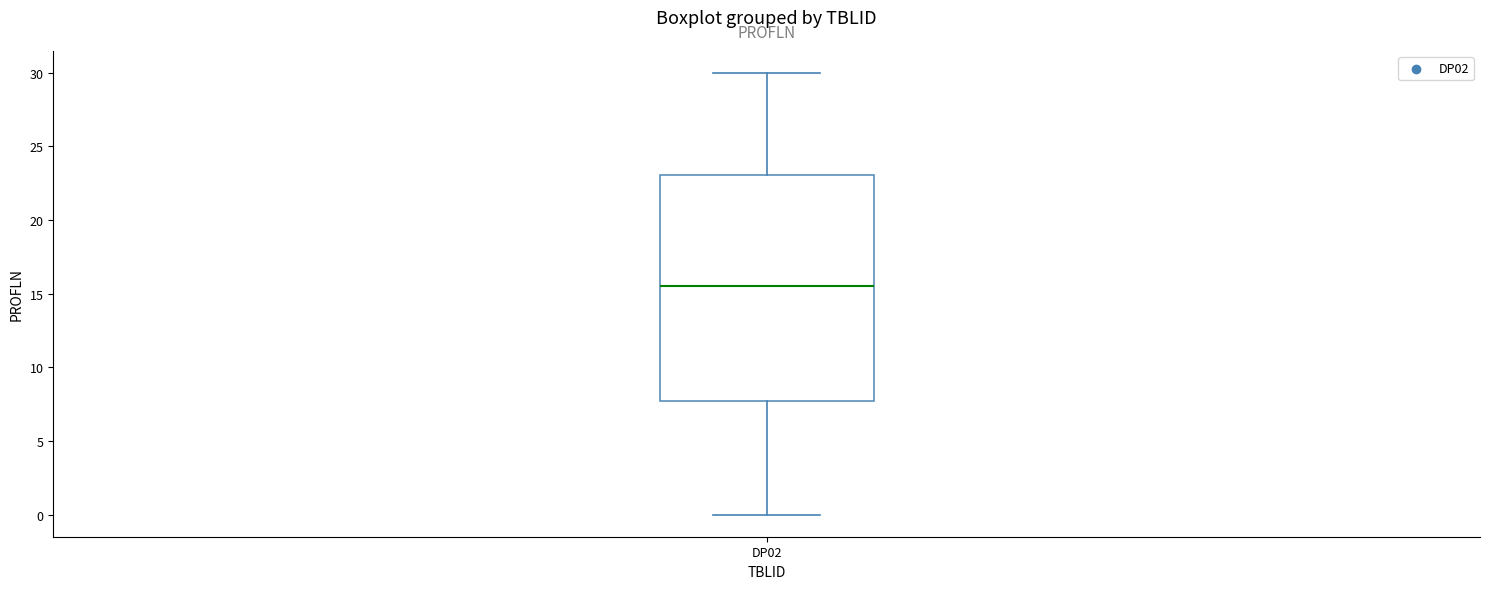

Read this box plot against the y-axis: the position of the median line, the range covered by the box, and the ends of both whiskers. The values are not printed on the chart, so give them approximately, as read against the axis.

median 15.5, box 8.0 to 23.0, whiskers 0.0 to 30.0